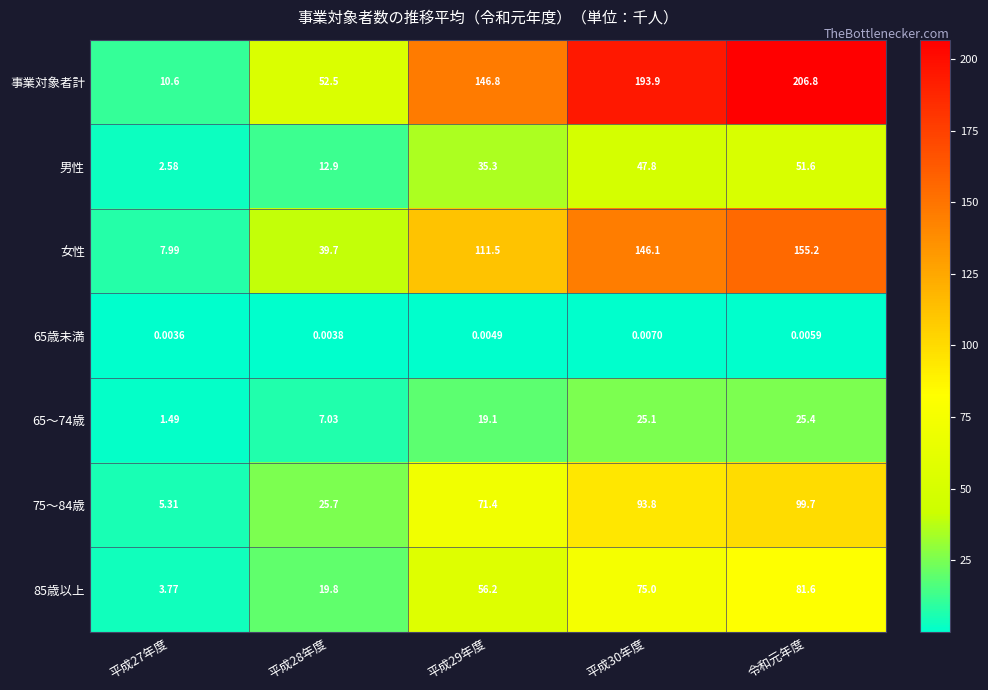

Is the value of 75～84歳 at 平成29年度 greater than the value of 女性 at 平成27年度?

Yes